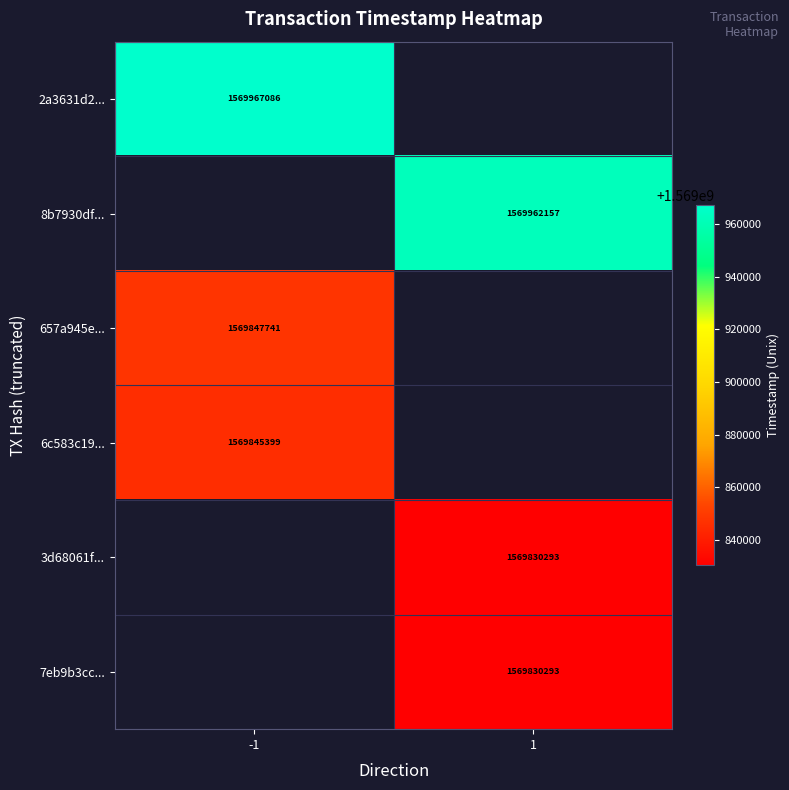

True or false: 7eb9b3cc... has a value of 1569830293 at 1.

True